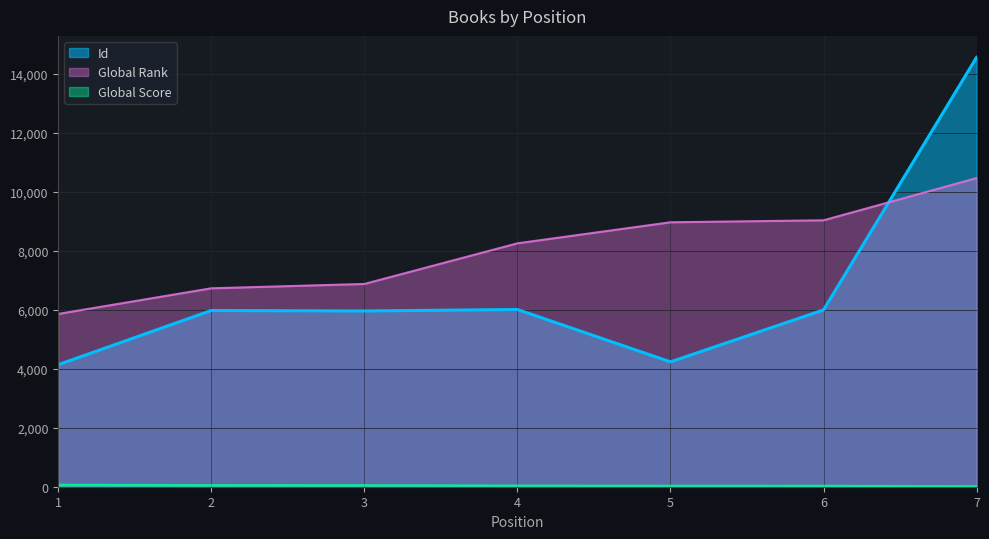

What is the minimum value for Global Rank?

5860